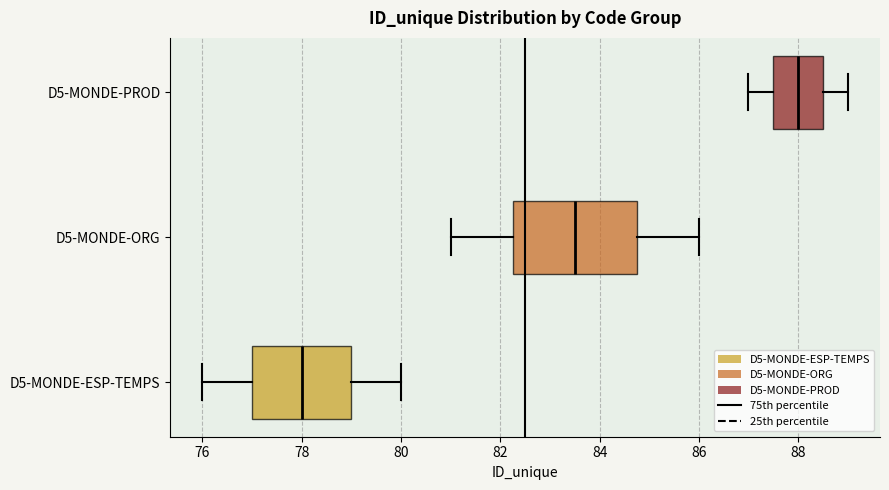

Which box has the furthest to the right median line?

D5-MONDE-PROD